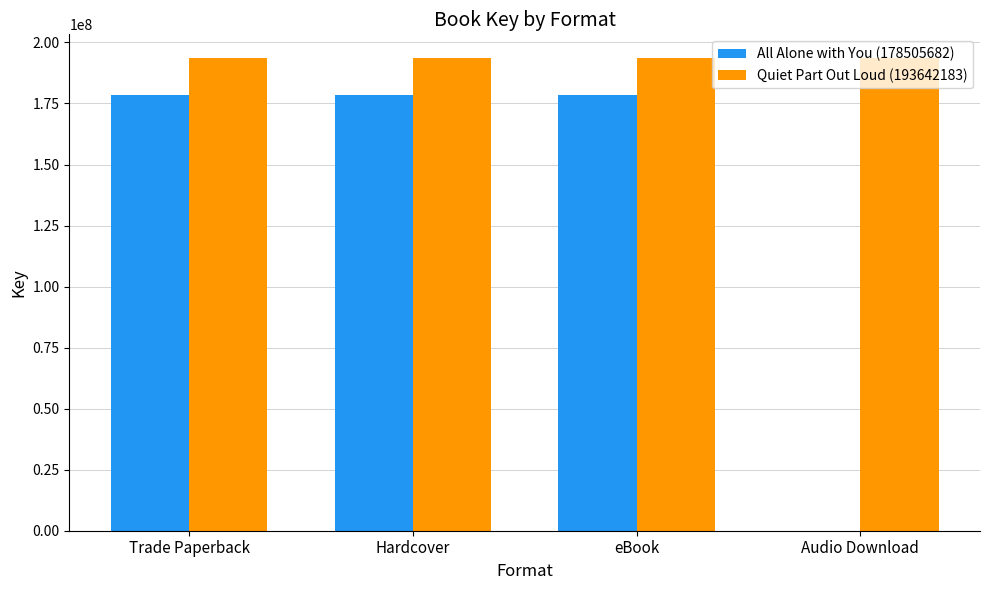

Which series has the widest spread of values?

All Alone with You (178505682)